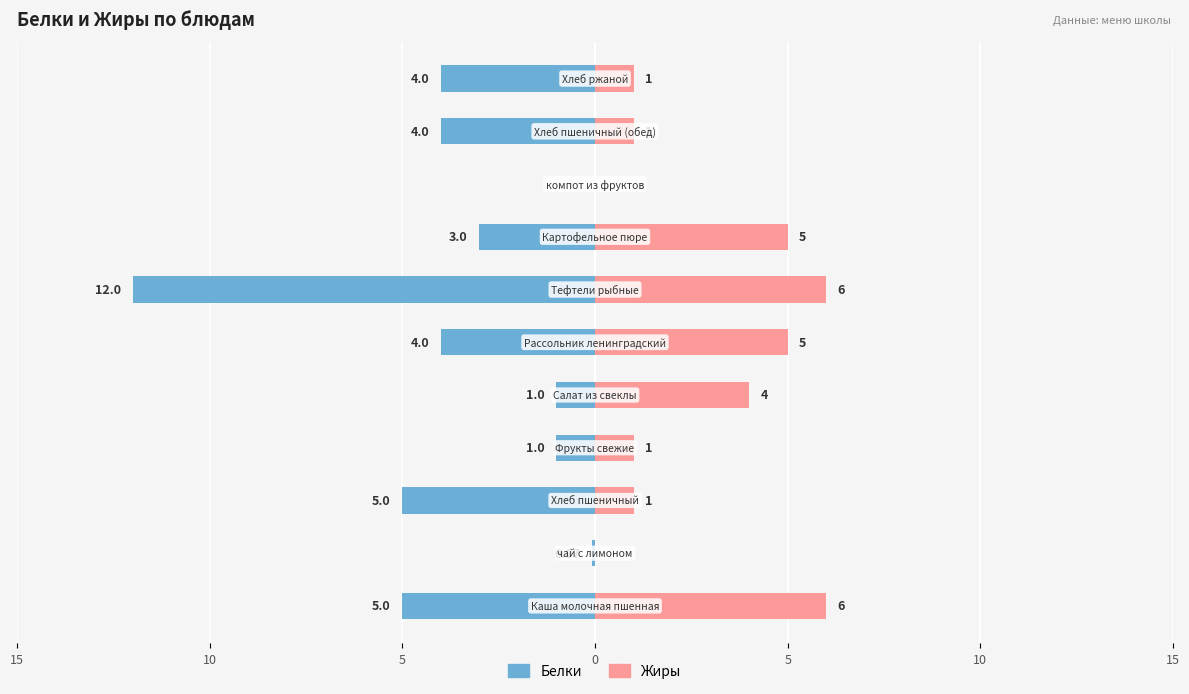

How many data points in Белки are above -4?

5